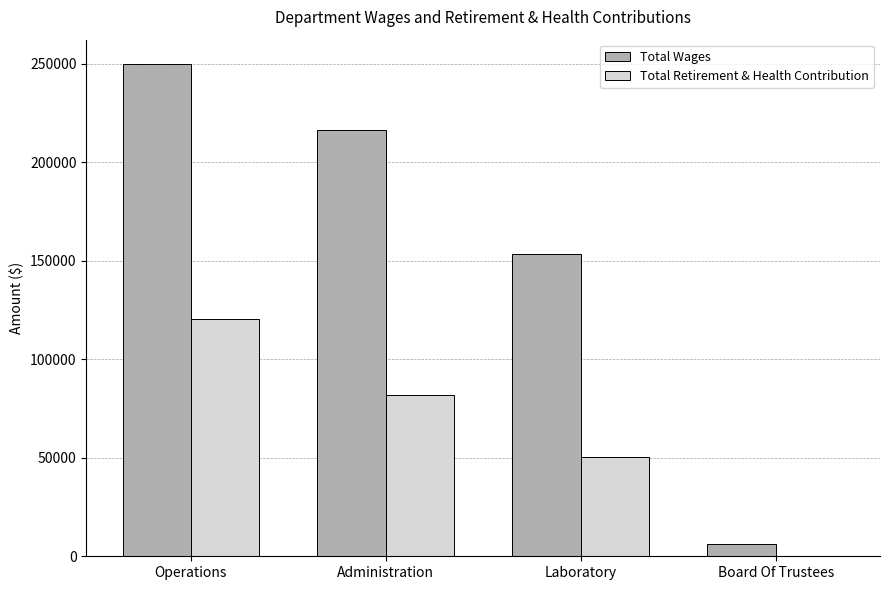

How many categories are shown in the chart?

4